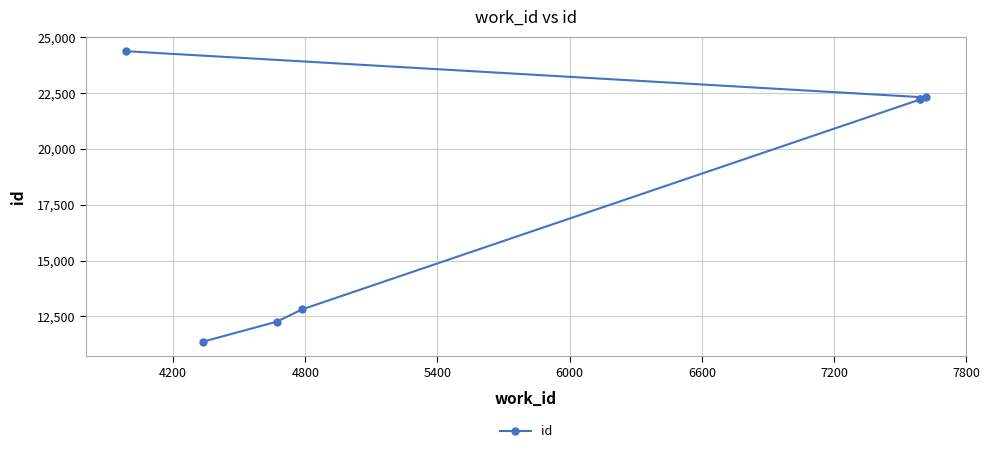

Count the number of values greater than 22215.

3